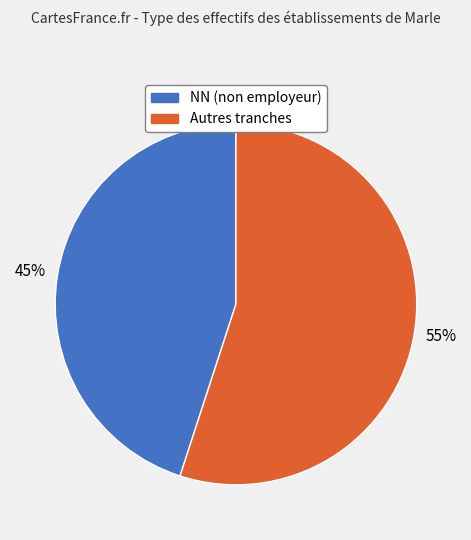

Does any single category account for the majority?

Yes